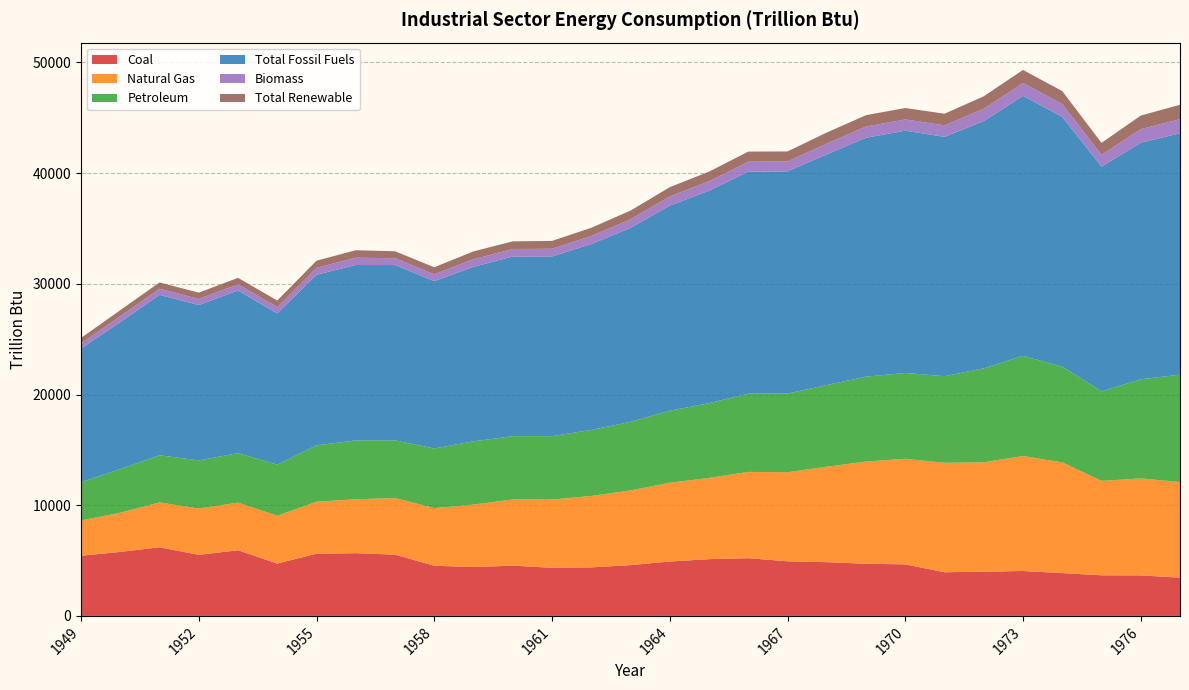

Reading left to right, what are all the values shown in this chart?

Coal: 1949=5433.1	1950=5781.2	1951=6202.0	1952=5516.6	1953=5931.0	1954=4729.6	1955=5619.6	1956=5666.9	1957=5535.6	1958=4532.8	1959=4412.7	1960=4543.3	1961=4345.1	1962=4384.5	1963=4589.8	1964=4914.6	1965=5126.5	1966=5215.0	1967=4933.6	1968=4854.8	1969=4712.0	1970=4656.2	1971=3943.9	1972=3993.4	1973=4056.7	1974=3870.2	1975=3666.9	1976=3660.5	1977=3454.4
Natural Gas: 1949=3188.5	1950=3545.8	1951=4051.8	1952=4180.7	1953=4304.1	1954=4319.2	1955=4700.9	1956=4874.0	1957=5107.3	1958=5207.6	1959=5646.6	1960=5973.3	1961=6169.8	1962=6451.0	1963=6748.1	1964=7113.9	1965=7339.2	1966=7795.1	1967=8043.4	1968=8626.5	1969=9233.8	1970=9536.1	1971=9891.6	1972=9884.3	1973=10388.3	1974=10003.6	1975=8531.8	1976=8761.6	1977=8635.4
Petroleum: 1949=3460.7	1950=3942.6	1951=4258.4	1952=4350.8	1953=4466.5	1954=4617.0	1955=5093.2	1956=5316.7	1957=5215.3	1958=5385.9	1959=5713.0	1960=5719.7	1961=5726.2	1962=5964.3	1963=6192.7	1964=6510.8	1965=6750.2	1966=7068.9	1967=7110.3	1968=7374.1	1969=7670.8	1970=7753.8	1971=7820.1	1972=8488.8	1973=9050.8	1974=8639.7	1975=8092.1	1976=8953.2	1977=9704.8
Total Fossil Fuels: 1949=12075.6	1950=13270.5	1951=14490.7	1952=14036.3	1953=14692.6	1954=13659.1	1955=15403.7	1956=15844.5	1957=15840.8	1958=15119.5	1959=15763.9	1960=16230.6	1961=16233.2	1962=16794.3	1963=17523.2	1964=18528.8	1965=19197.5	1966=20054.1	1967=20072.0	1968=20838.0	1969=21580.5	1970=21888.5	1971=21622.5	1972=22340.5	1973=23488.4	1974=22569.6	1975=20304.3	1976=21375.2	1977=21809.2
Biomass: 1949=468.3	1950=532.2	1951=552.9	1952=551.7	1953=565.9	1954=576.2	1955=631.1	1956=661.4	1957=616.4	1958=619.6	1959=692.0	1960=679.9	1961=695.4	1962=728.2	1963=774.8	1964=826.7	1965=854.9	1966=901.9	1967=894.7	1968=981.9	1969=1014.2	1970=1018.9	1971=1040.0	1972=1112.7	1973=1164.9	1974=1159.1	1975=1063.3	1976=1219.9	1977=1281.2
Total Renewable: 1949=485.4	1950=549.1	1951=568.7	1952=567.4	1953=580.9	1954=591.8	1955=642.3	1956=672.4	1957=627.1	1958=631.1	1959=703.5	1960=692.2	1961=706.9	1962=739.8	1963=785.9	1964=837.7	1965=865.6	1966=912.8	1967=906.4	1968=993.5	1969=1025.4	1970=1030.0	1971=1051.0	1972=1124.0	1973=1176.3	1974=1169.9	1975=1073.9	1976=1230.9	1977=1291.9